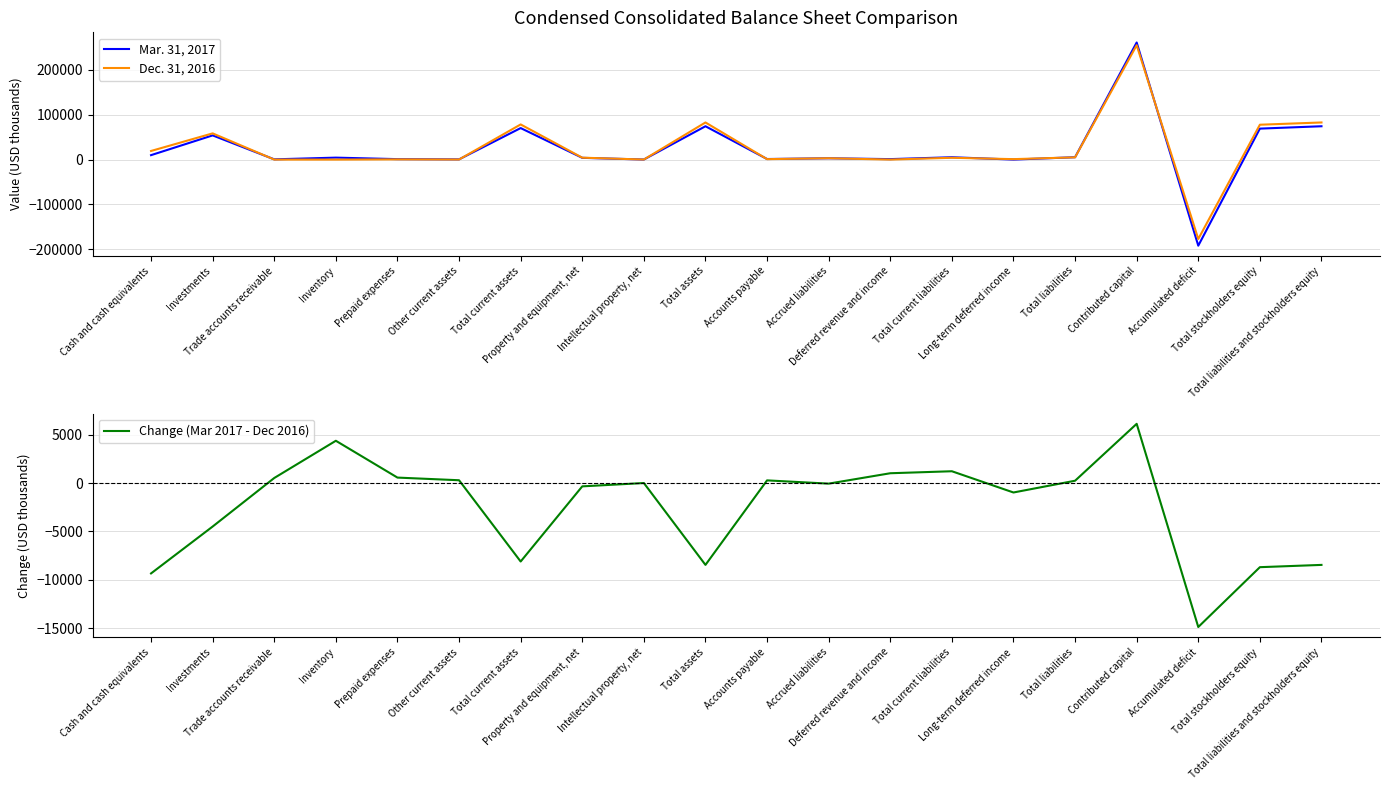

Between which two adjacent categories do Change (Mar 2017 - Dec 2016) and Mar. 31, 2017 first intersect?

Contributed capital and Accumulated deficit